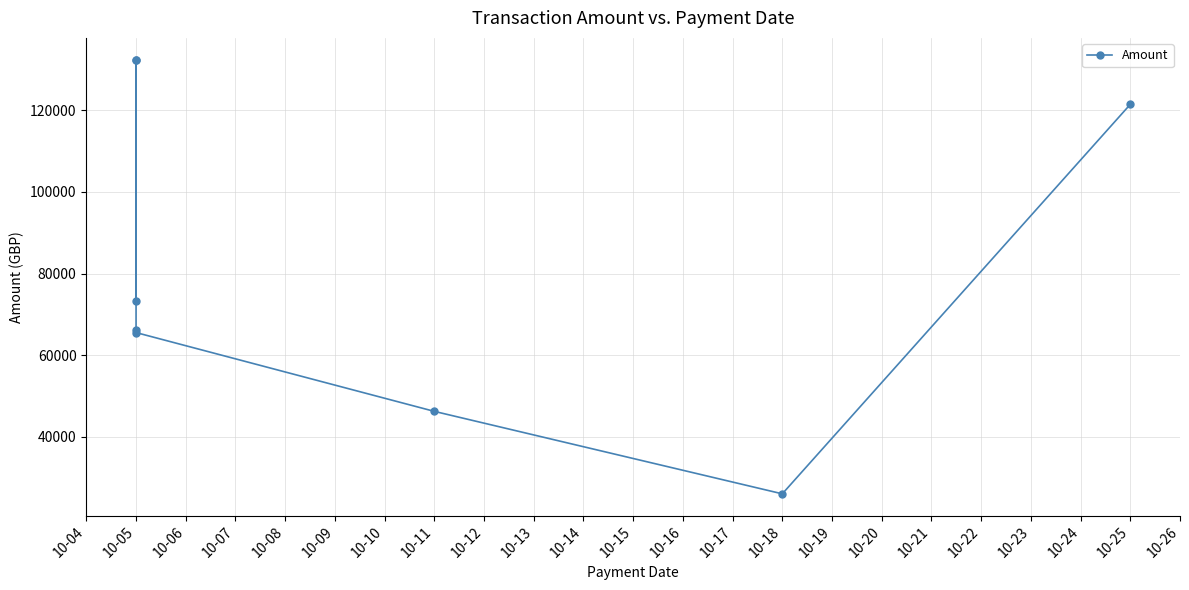

How many distinct data groups are displayed?

1